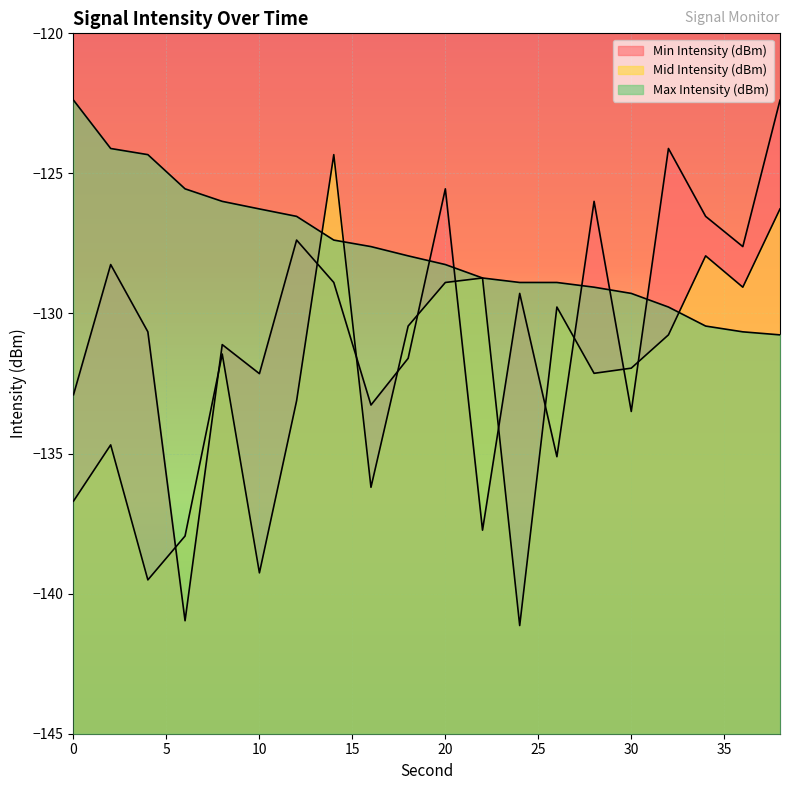

True or false: Min Intensity (dBm) has more than 0 points higher than both neighbors.

True